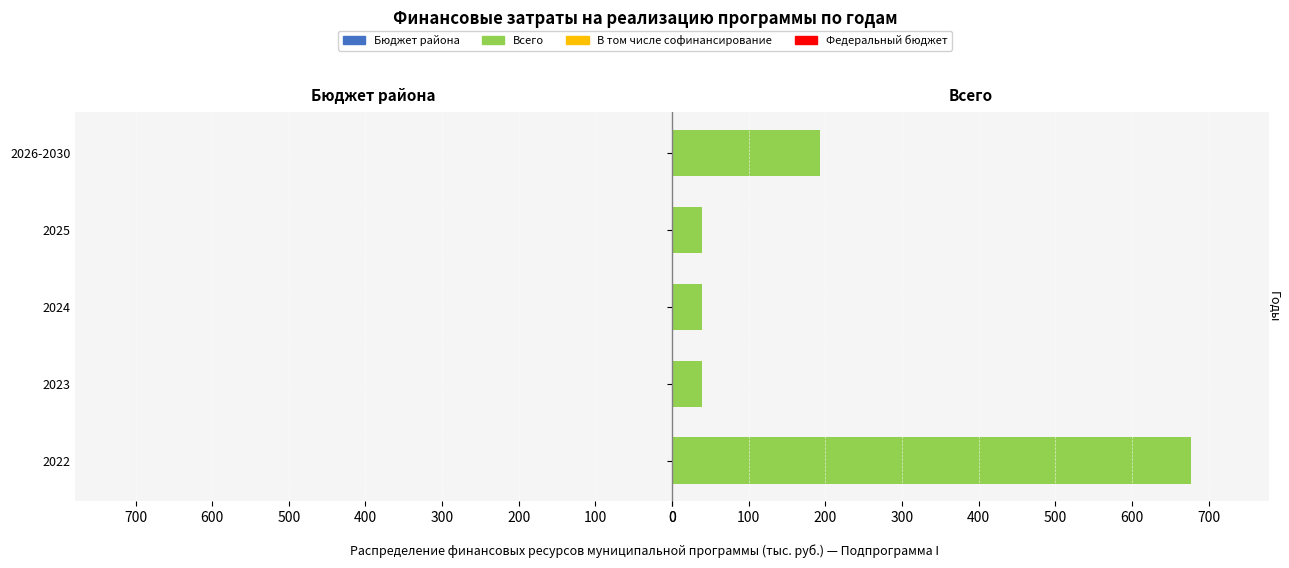

Is the value of Всего at 100 greater than the value of В том числе софинансирование at 0?

Yes